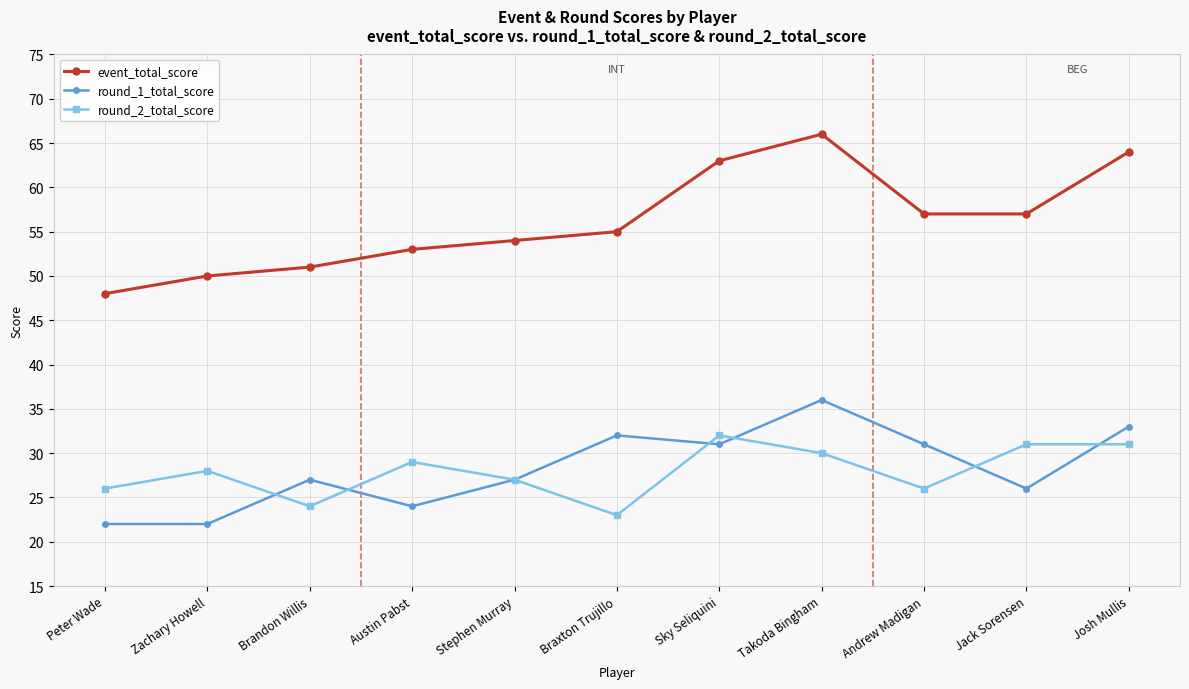

Is it true that event_total_score equals 98 at Andrew Madigan?

False